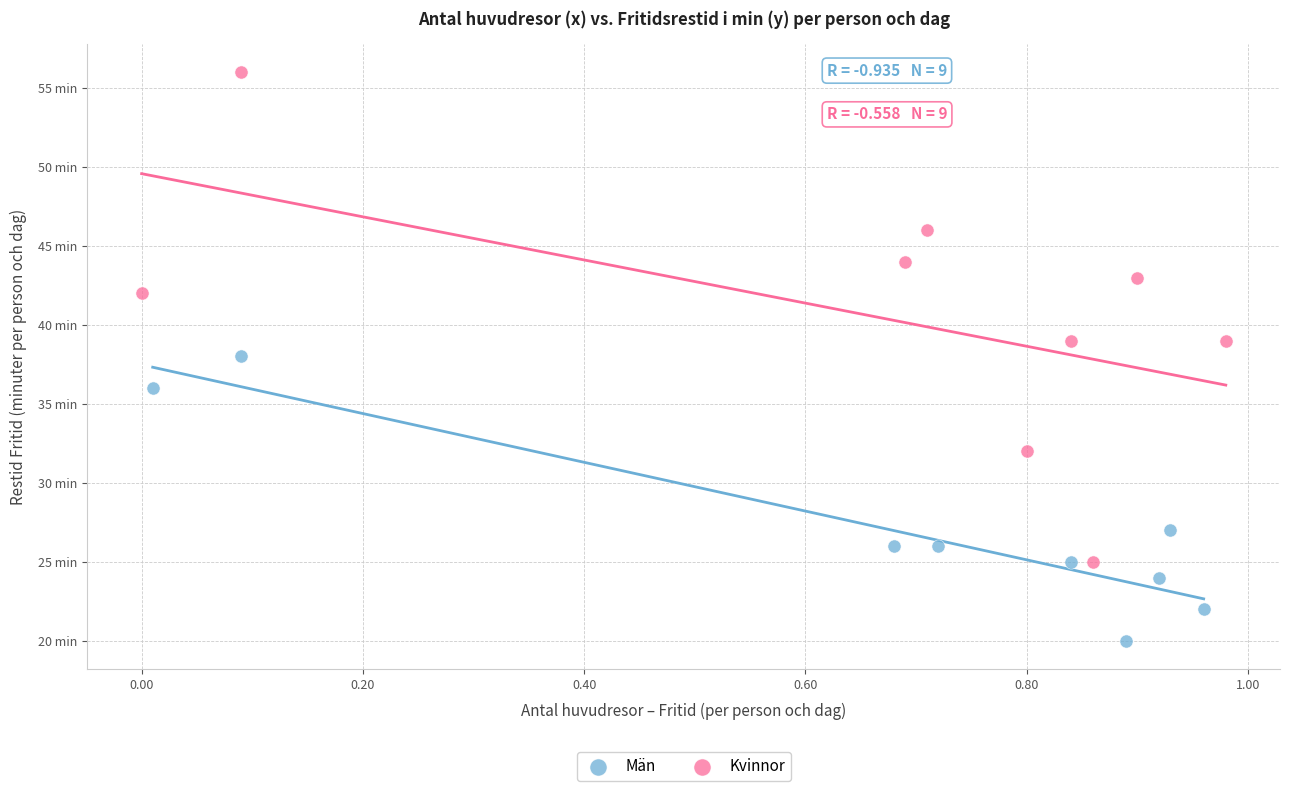

What are all the series names shown in the legend?

Män, Kvinnor